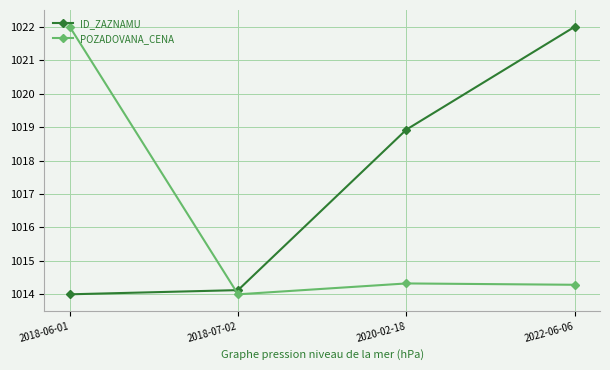

What is the difference between the highest and lowest values at 2022-06-06?

7.7